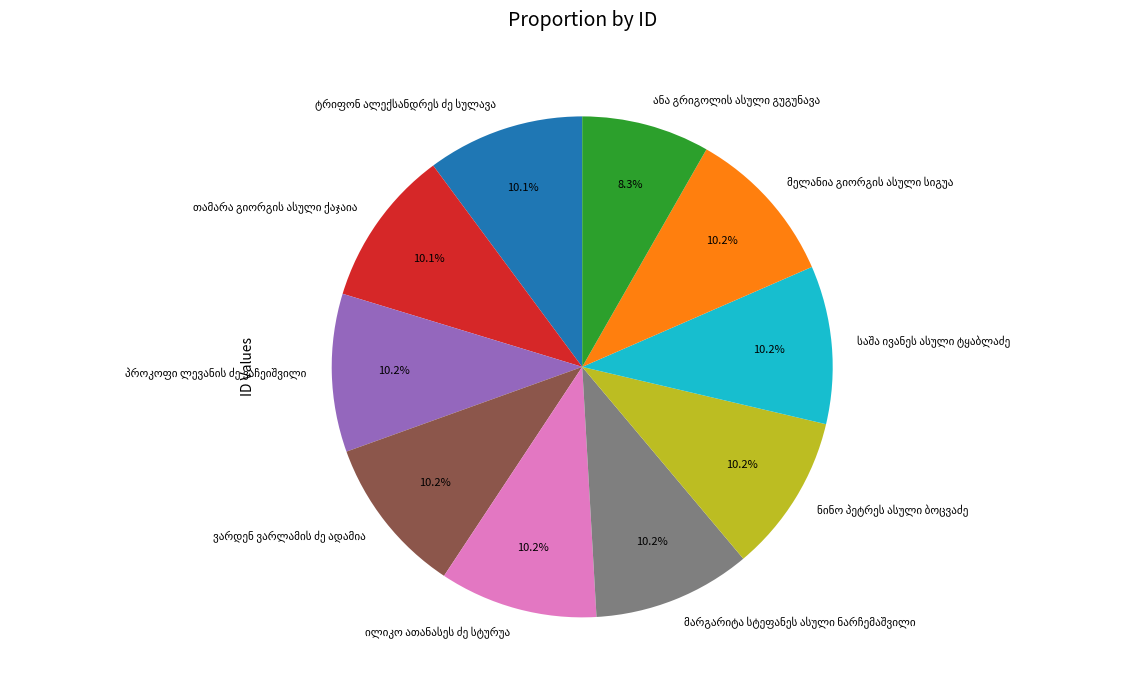

Count the number of slices in the pie.

10